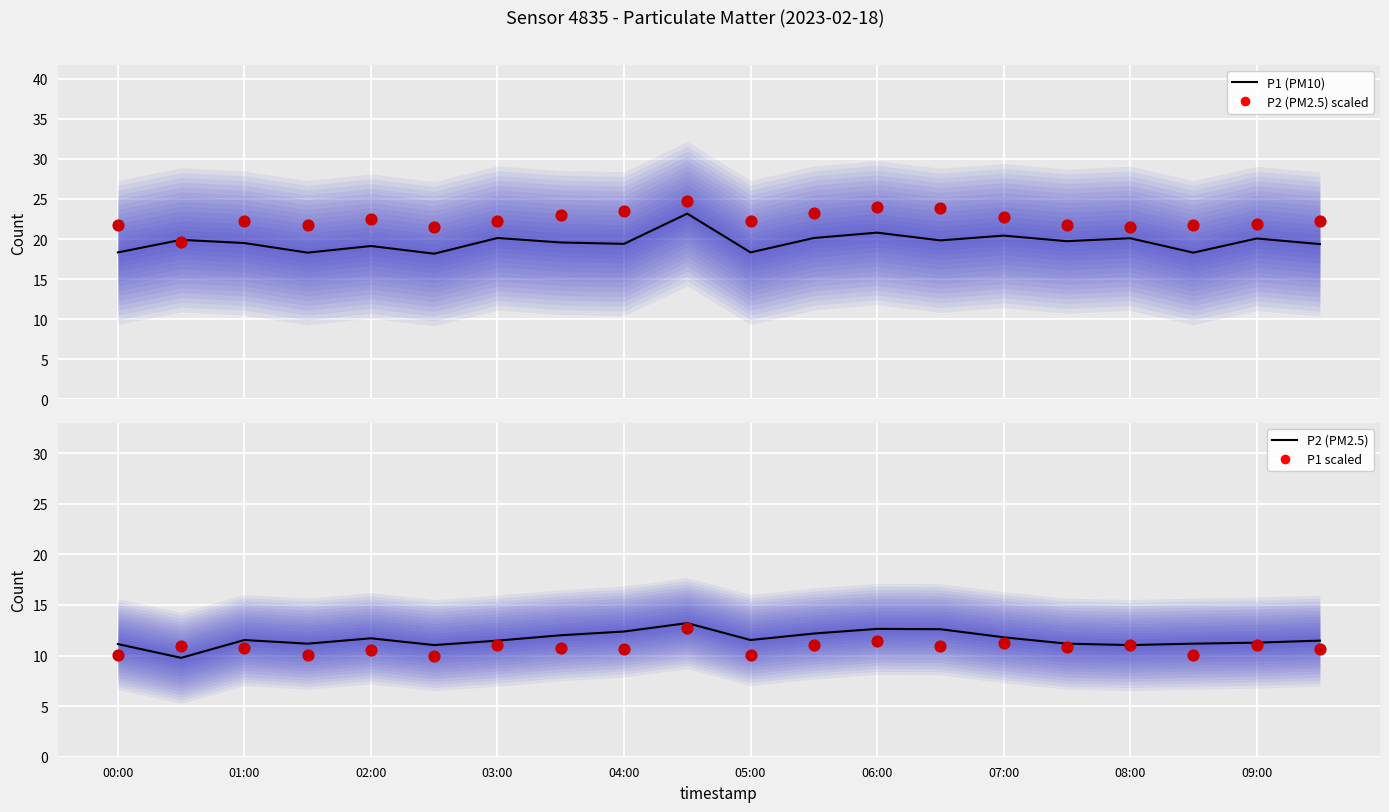

Which series has the largest total across all categories?

P2 (PM2.5) scaled